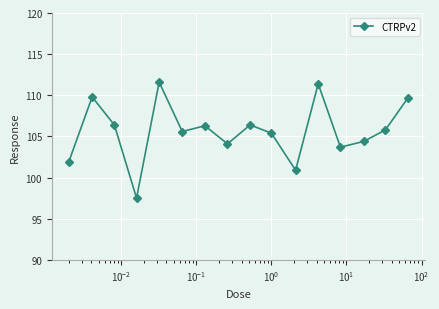

What is the value of the 10th point from the left?

105.4